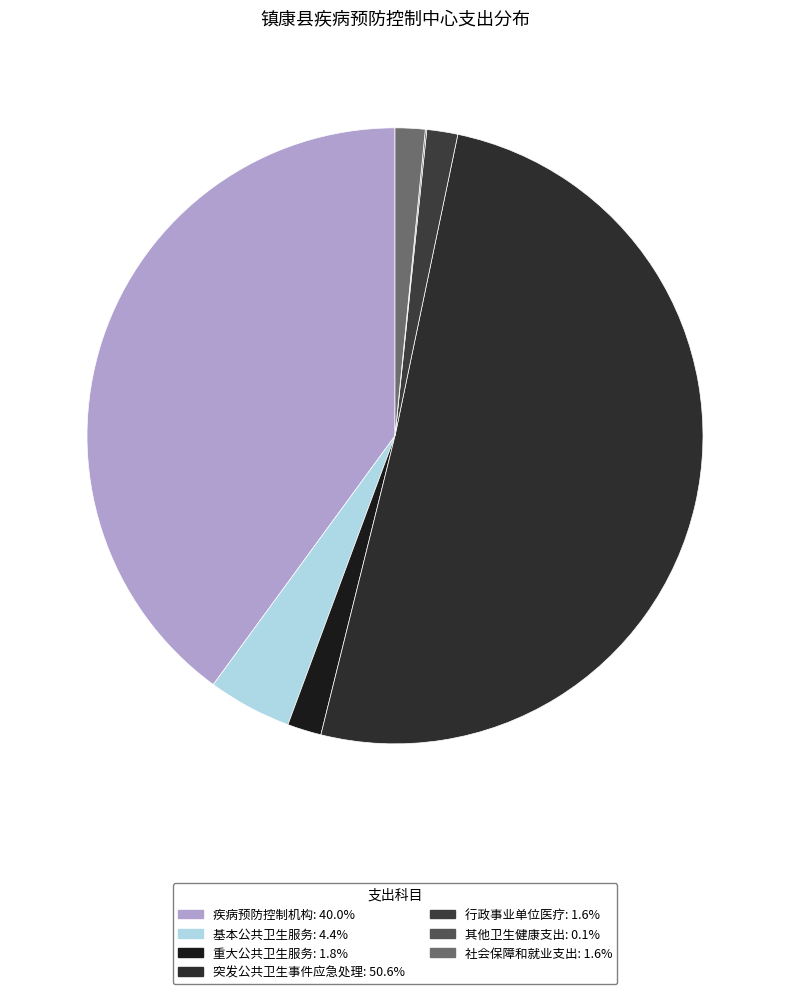

What is the ratio of the value at 行政事业单位医疗 to the value at 基本公共卫生服务?

0.4